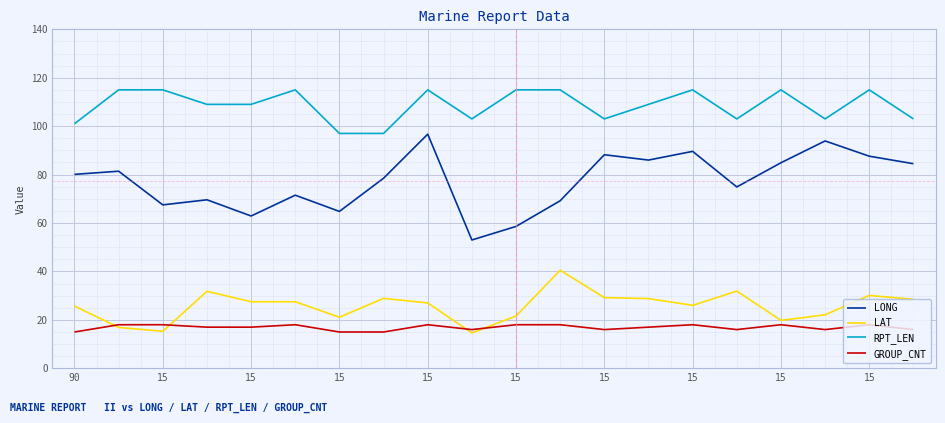

Rank the series by their maximum value, from highest to lowest.

RPT_LEN, LONG, LAT, GROUP_CNT